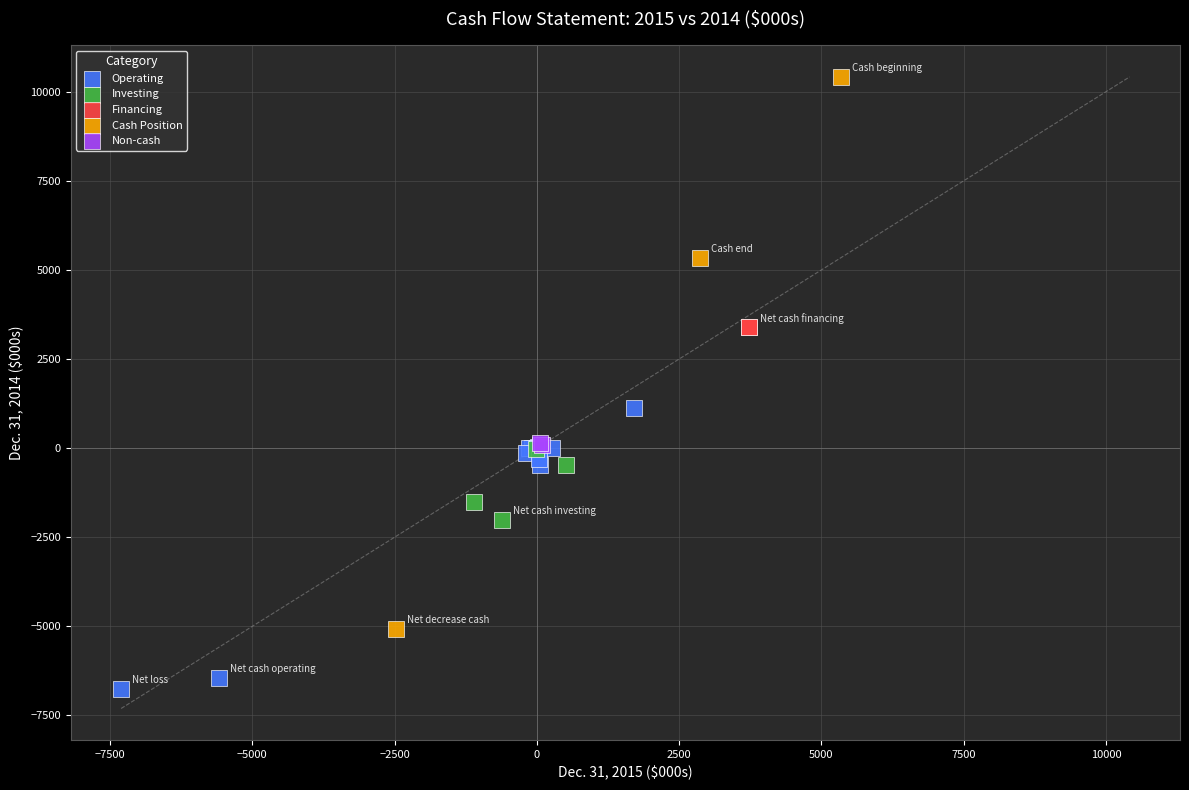

What are all the series names shown in the legend?

Operating, Investing, Financing, Cash Position, Non-cash